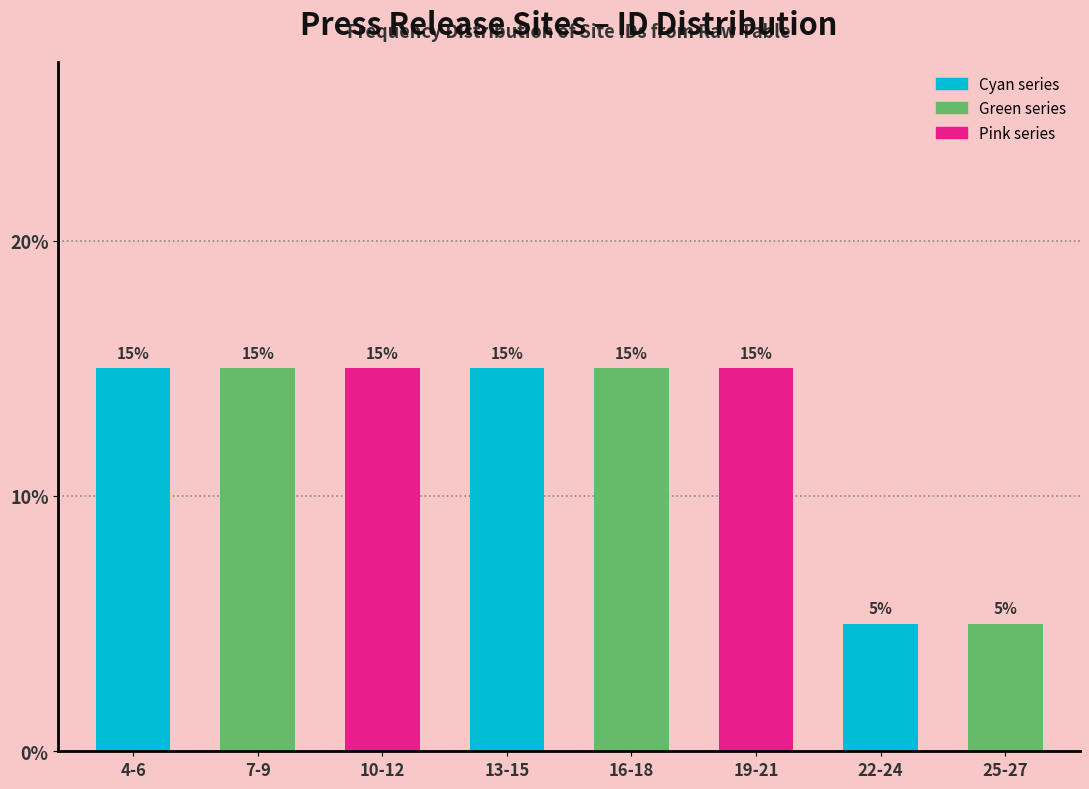

Reading left to right, what are all the values shown in this chart?

4-6=15	7-9=15	10-12=15	13-15=15	16-18=15	19-21=15	22-24=5	25-27=5